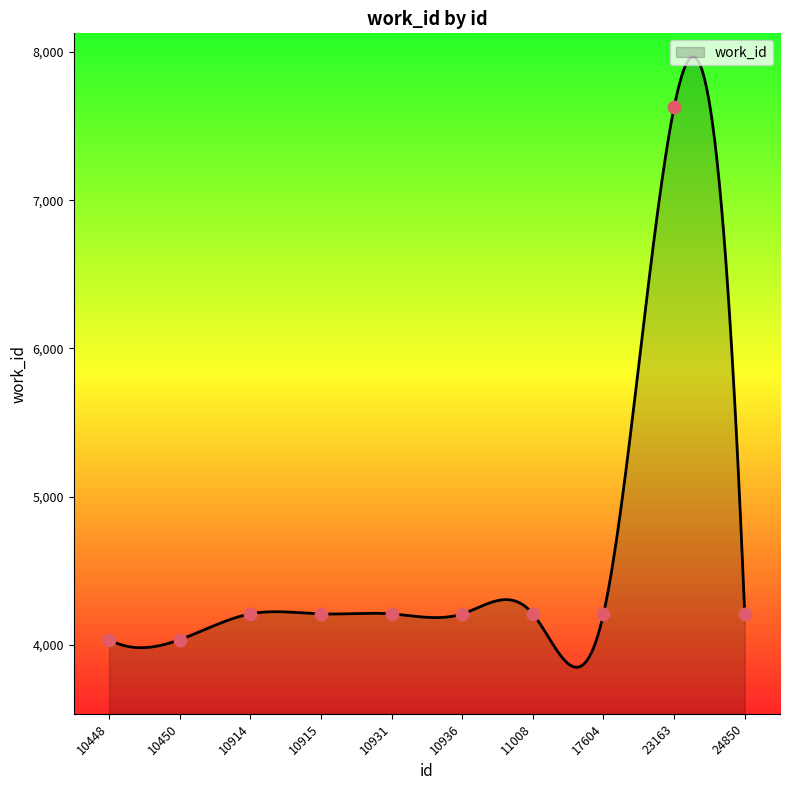

Which has a higher value, 10450 or 10448?

10450